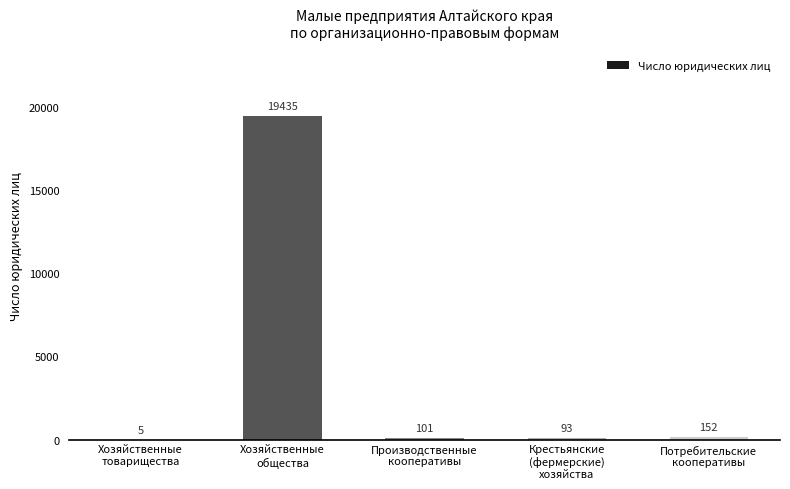

Which has a higher value, Хозяйственные
общества or Потребительские
кооперативы?

Хозяйственные
общества